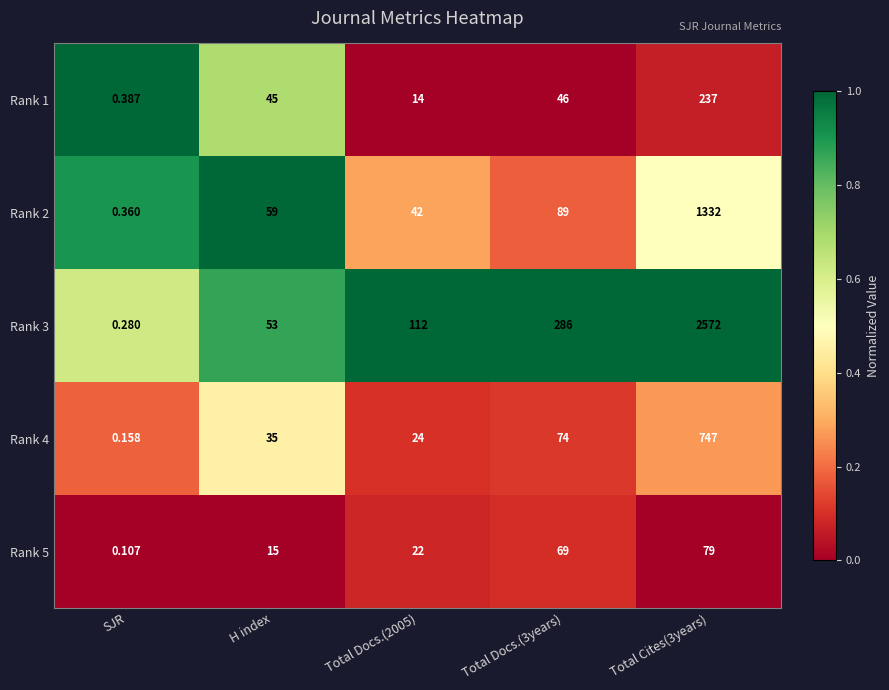

At SJR, list the series in order from largest to smallest.

Rank 1, Rank 2, Rank 3, Rank 4, Rank 5